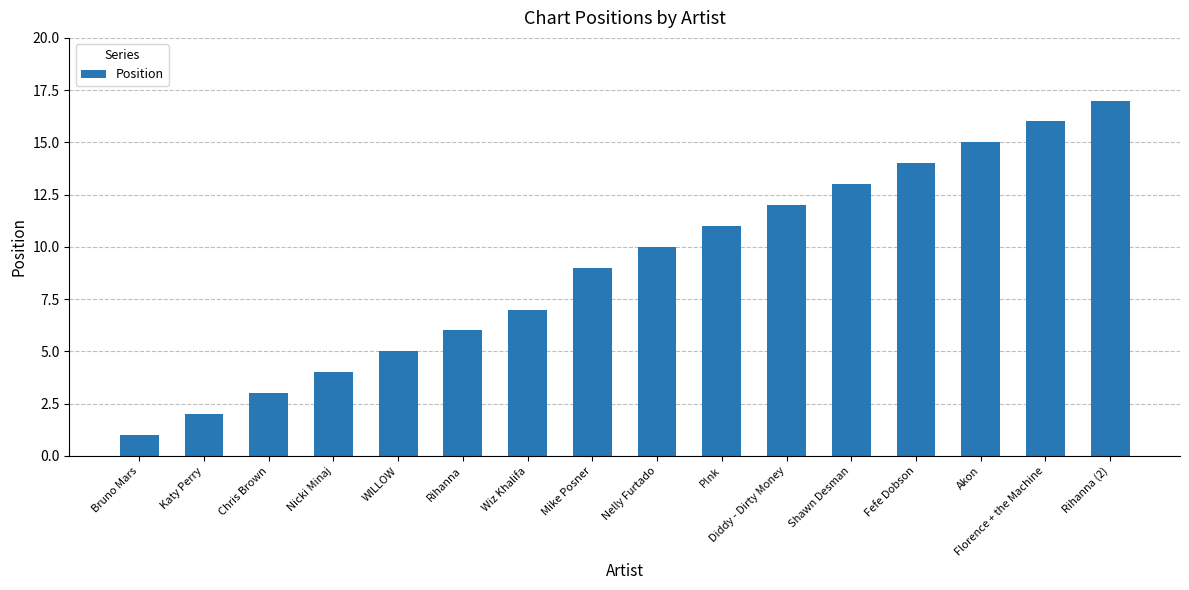

What is the change in value from Bruno Mars to Rihanna?

+5